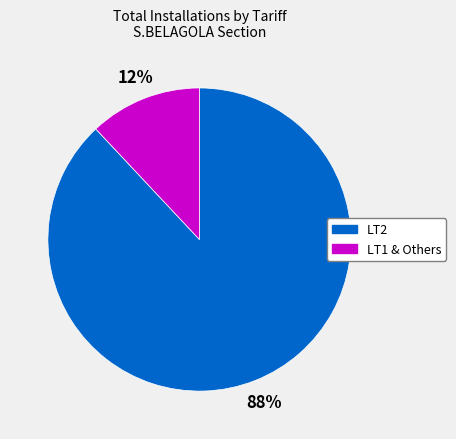

Does LT2 account for over 50% of the chart?

Yes